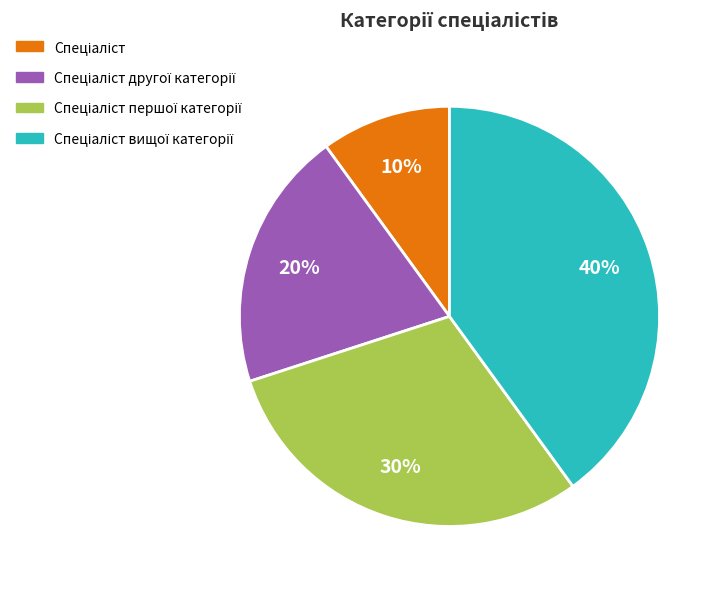

Is there a majority slice in this chart?

No